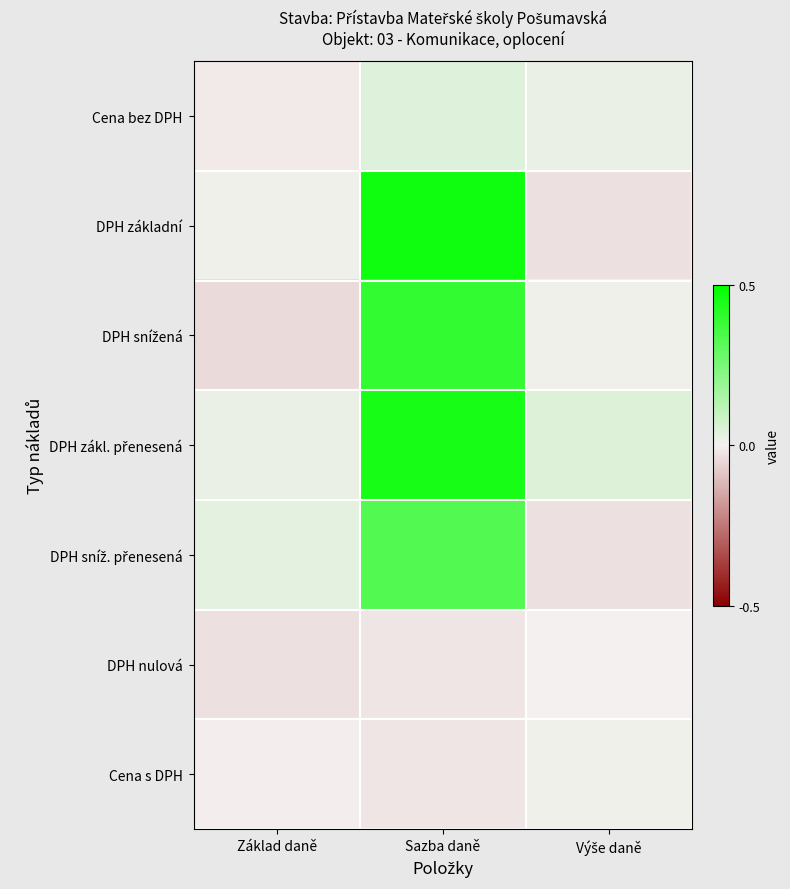

Which has a higher value, Základ daně or Sazba daně?

Sazba daně